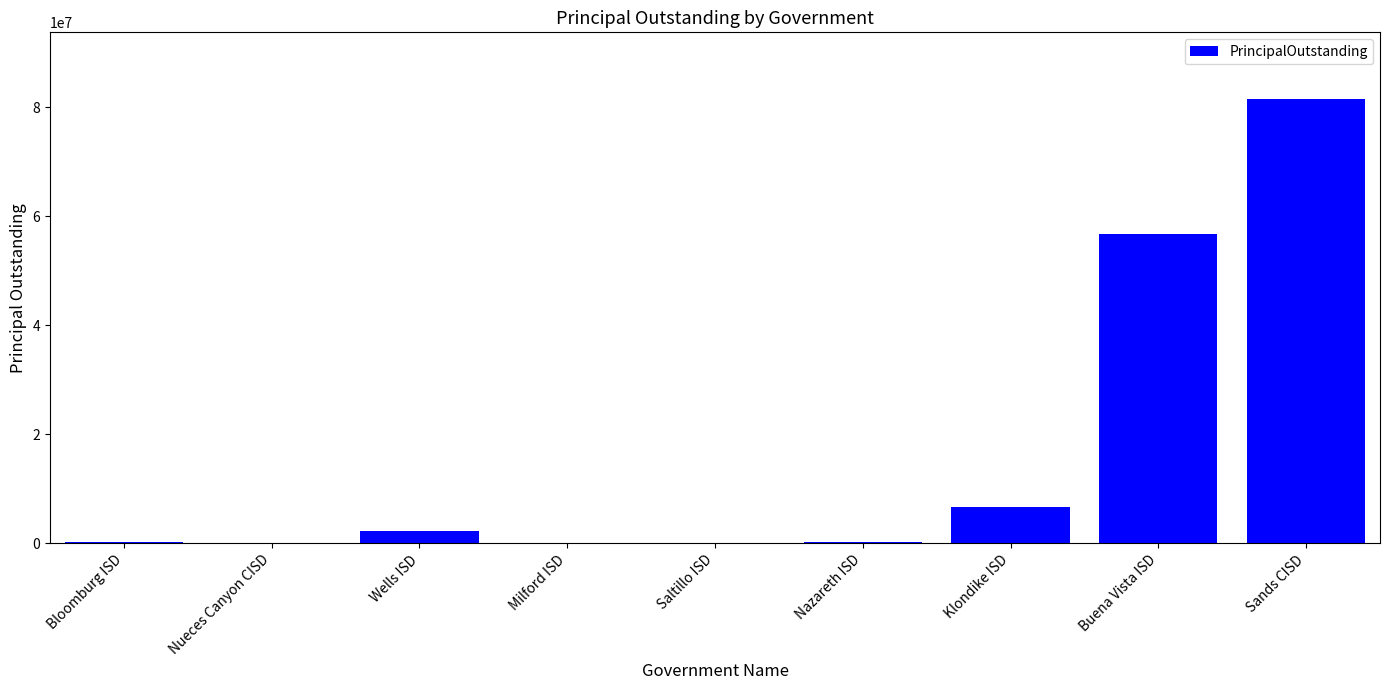

True or false: the data shows 118437055 at Sands CISD.

False